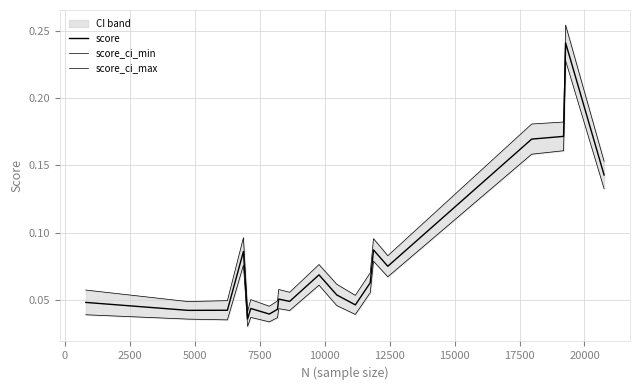

How many interior local valleys does the score_ci_max series have?

6